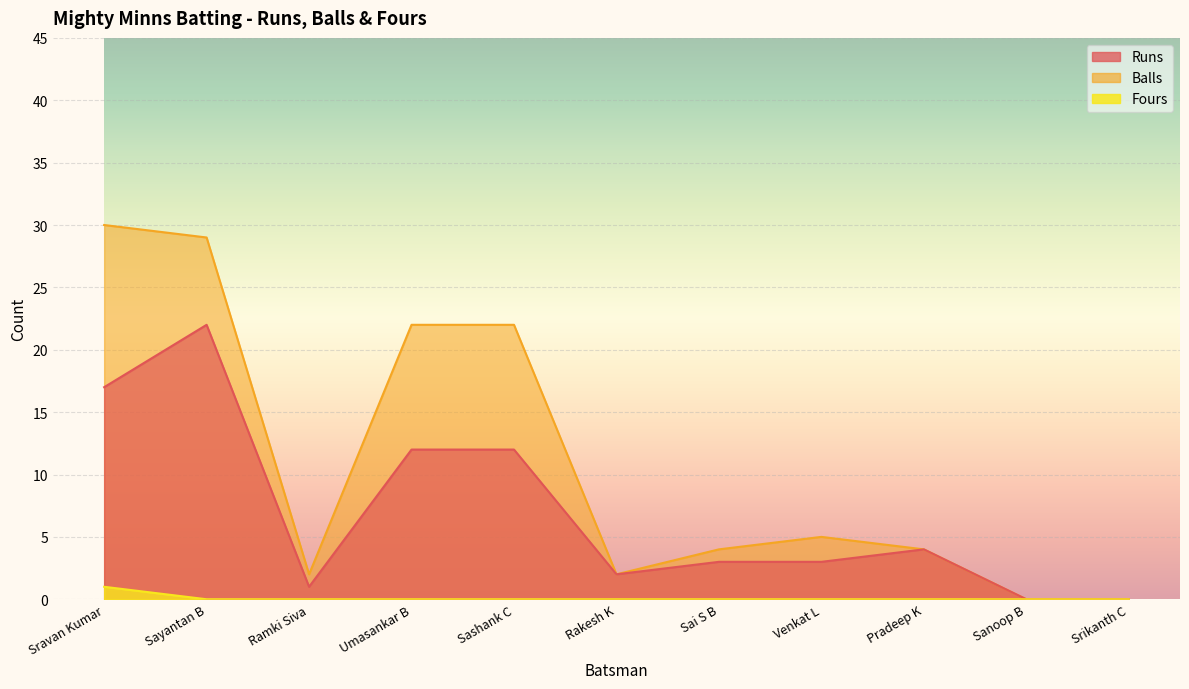

What is the sum of all Fours values?

1